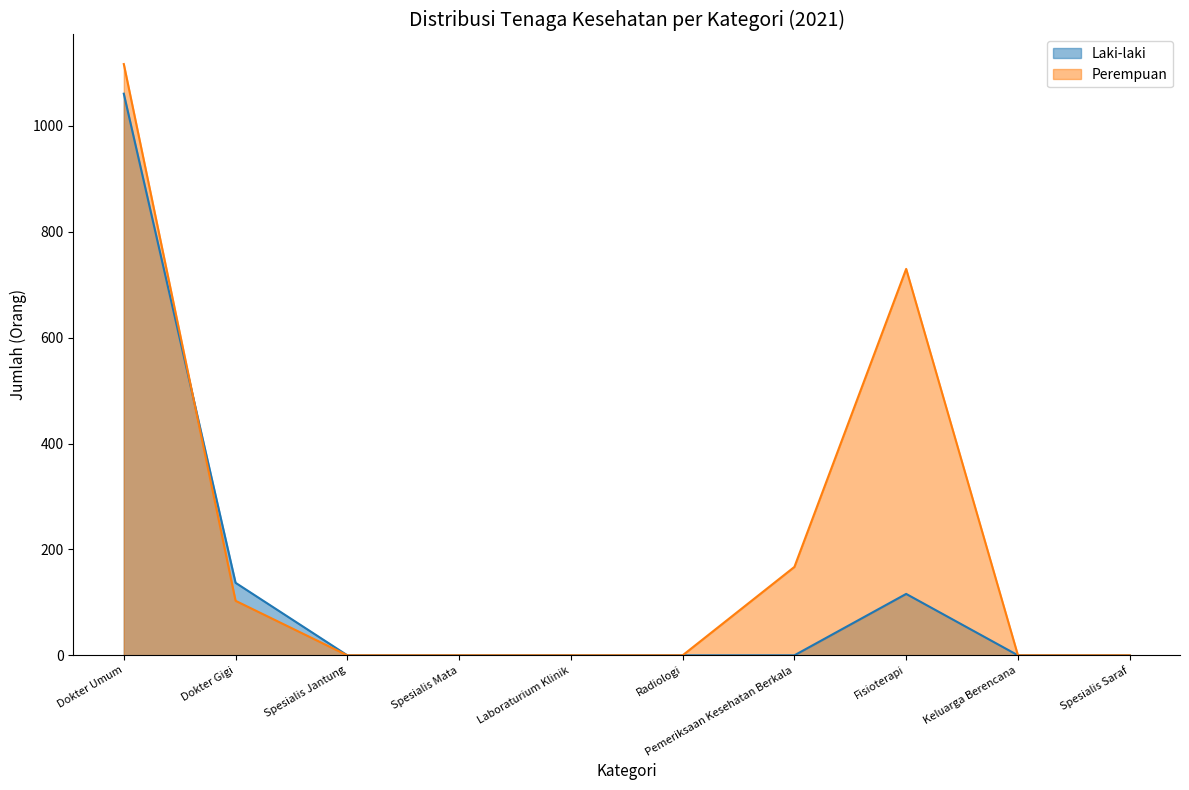

Does the chart have visible grid lines?

No